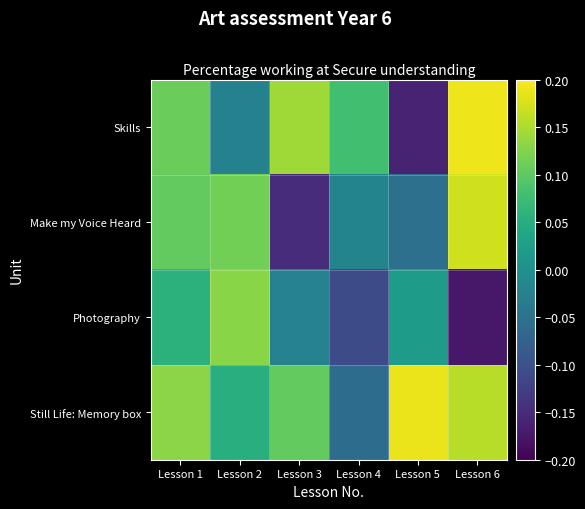

Reading left to right, list all the values displayed in this chart.

Skills: Lesson 1=0.1	Lesson 2=-0.0	Lesson 3=0.1	Lesson 4=0.1	Lesson 5=-0.2	Lesson 6=0.2
Make my Voice Heard: Lesson 1=0.1	Lesson 2=0.1	Lesson 3=-0.1	Lesson 4=-0.0	Lesson 5=-0.1	Lesson 6=0.2
Photography: Lesson 1=0.1	Lesson 2=0.1	Lesson 3=-0.0	Lesson 4=-0.1	Lesson 5=0.0	Lesson 6=-0.2
Still Life: Memory box: Lesson 1=0.1	Lesson 2=0.1	Lesson 3=0.1	Lesson 4=-0.1	Lesson 5=0.2	Lesson 6=0.2